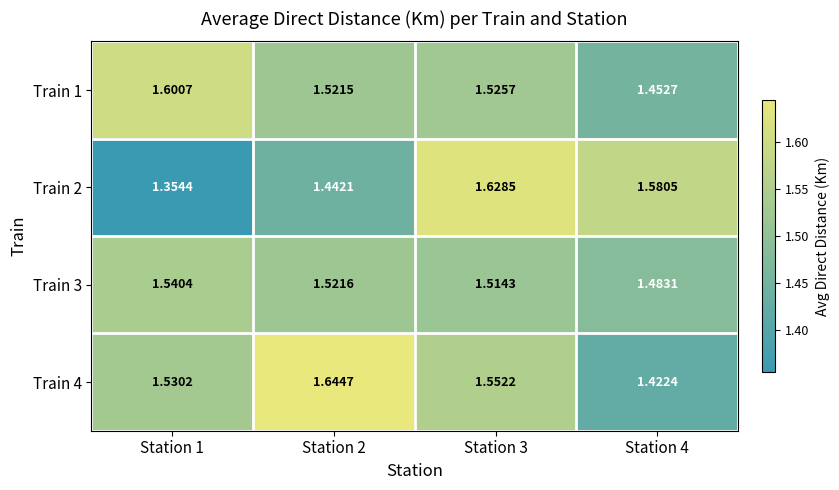

Is the value of Train 1 at Station 2 greater than the value of Train 4 at Station 3?

No